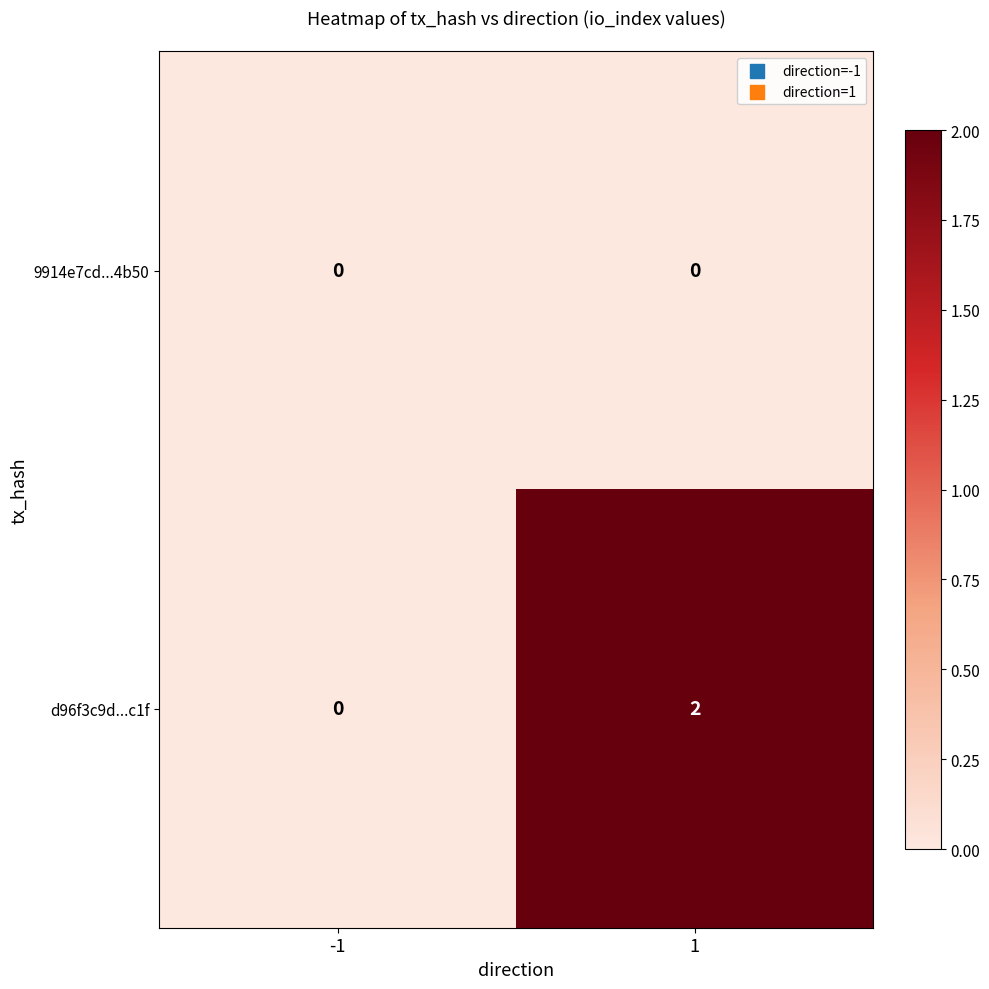

What is the total value across all series at 1?

2